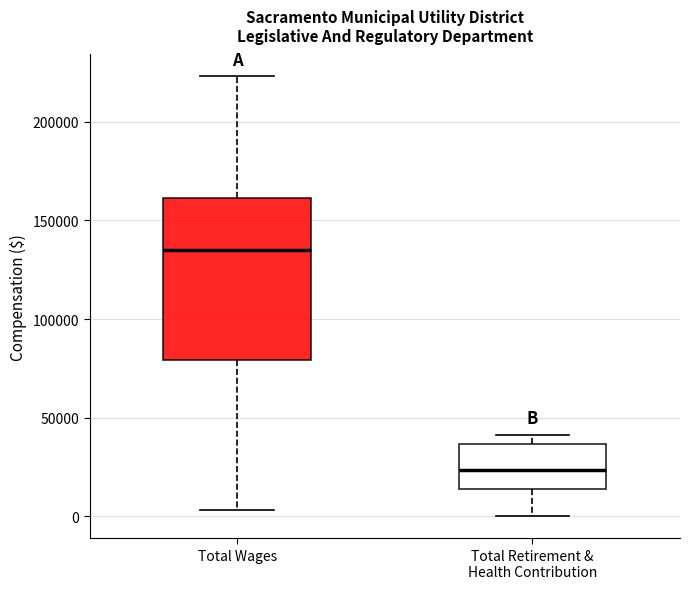

Where is the lower edge of the box for Total Wages on the y-axis? The values are not printed on the chart, so give them approximately, as read against the axis.

80000